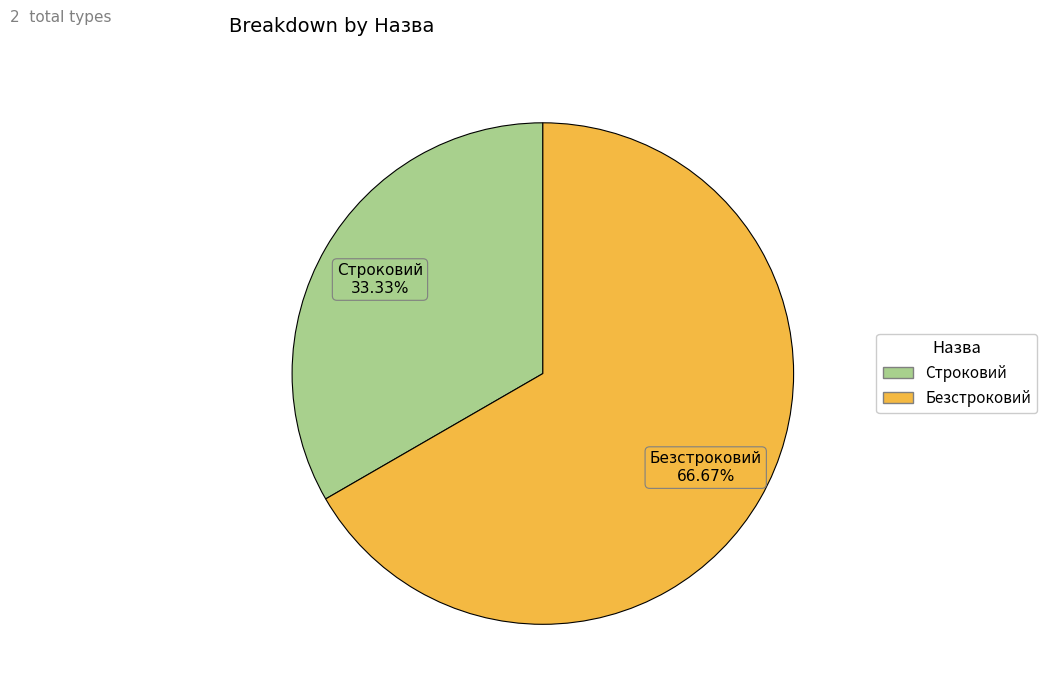

To the nearest percent, what percentage of the pie is Строковий?

33%